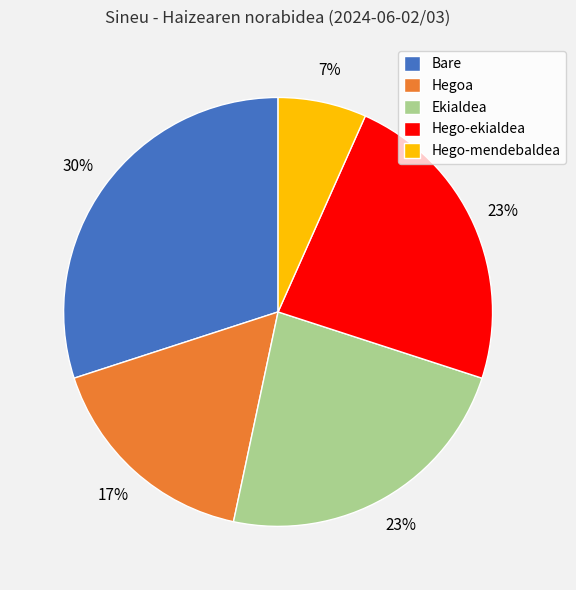

Do Bare and Hego-mendebaldea together represent more than half of the pie?

No